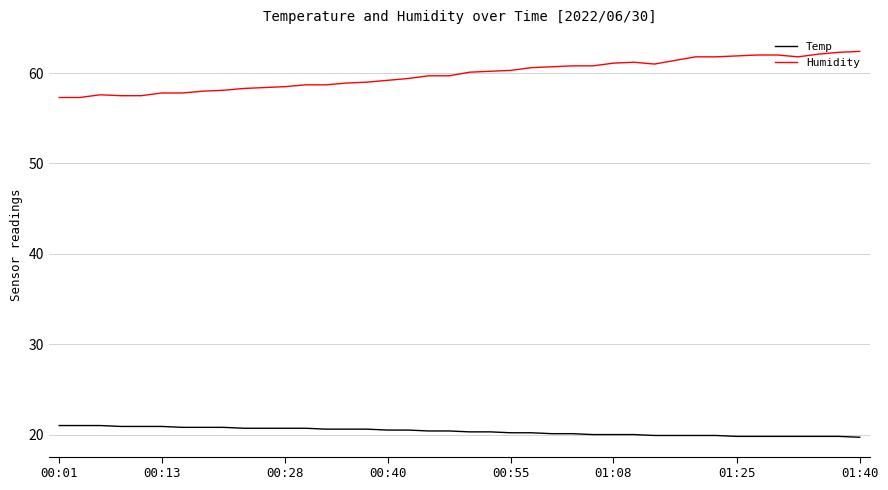

Rank the series by their average value, from lowest to highest.

Temp, Humidity